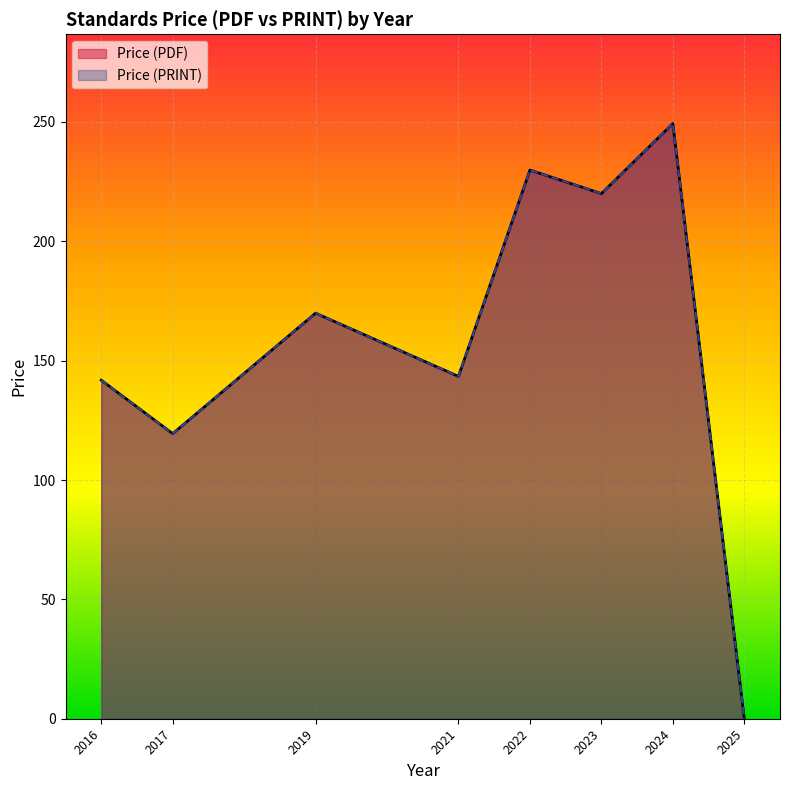

At 2024, list the series in order from largest to smallest.

Price (PDF), Price (PRINT)